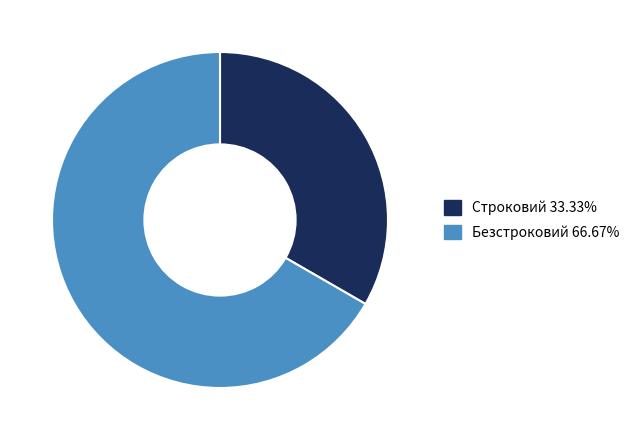

What is the majority slice?

Безстроковий